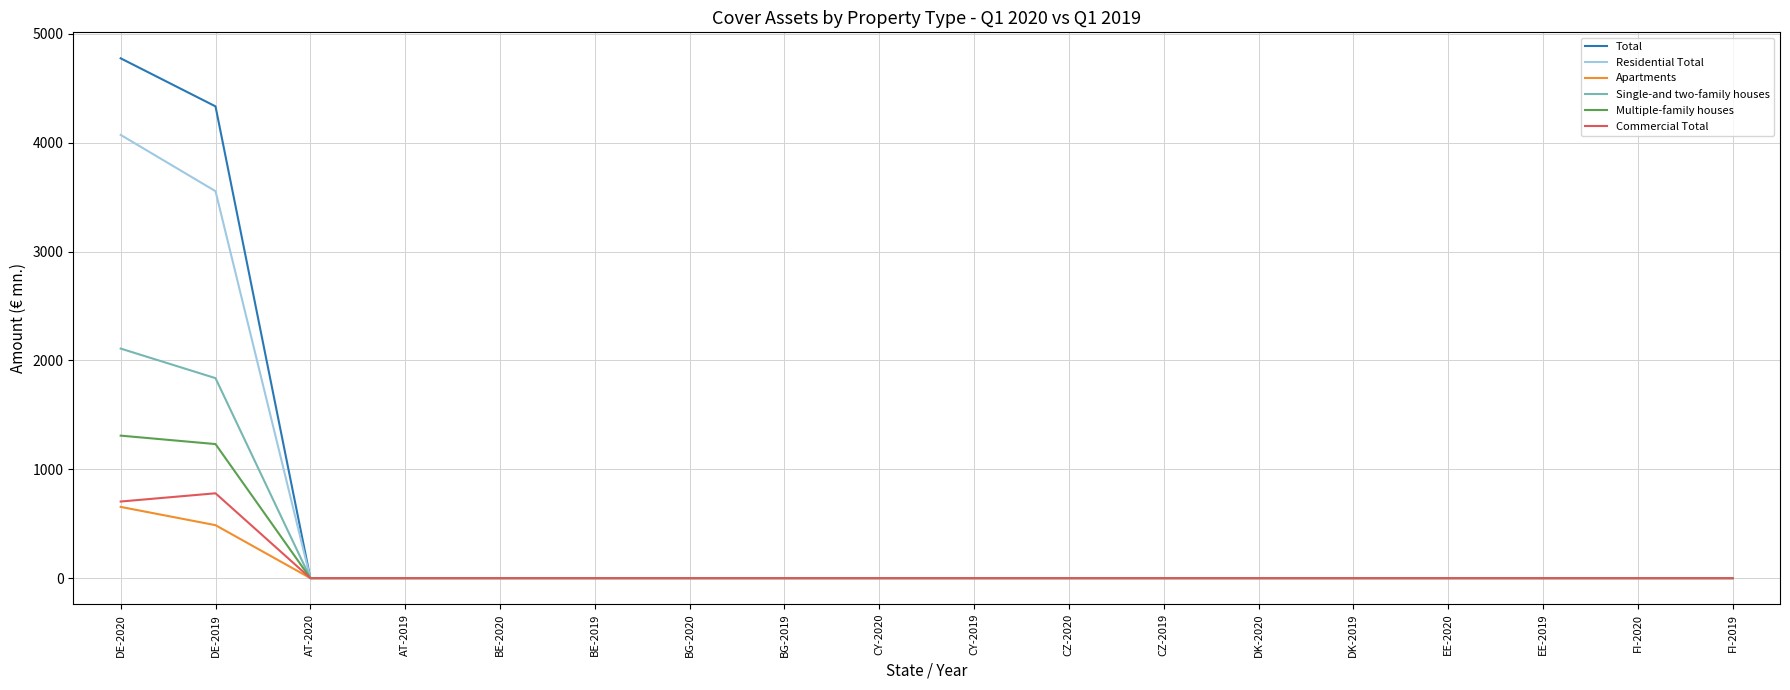

What is the difference between the maximum and second lowest values in the Residential Total series?

4072.0